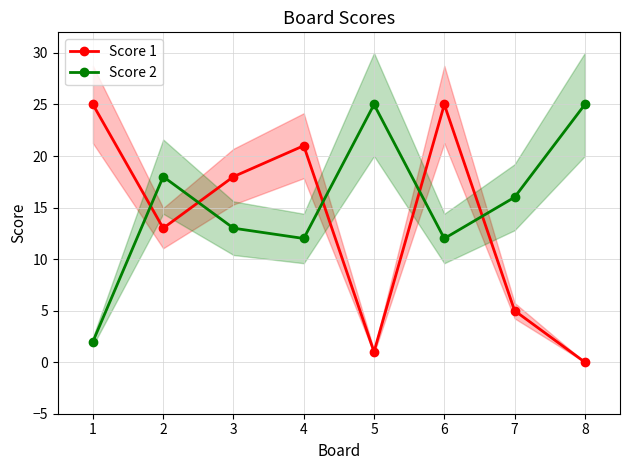

Count the number of categories in the chart.

8